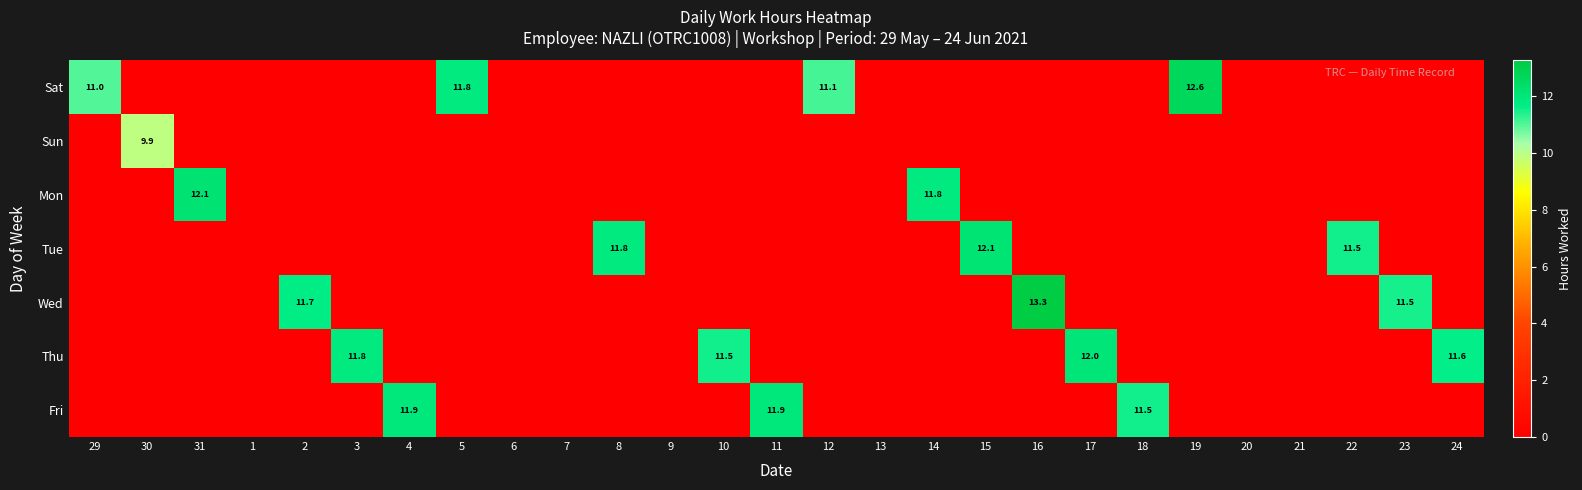

At which category does the chart reach its minimum across all series?

30